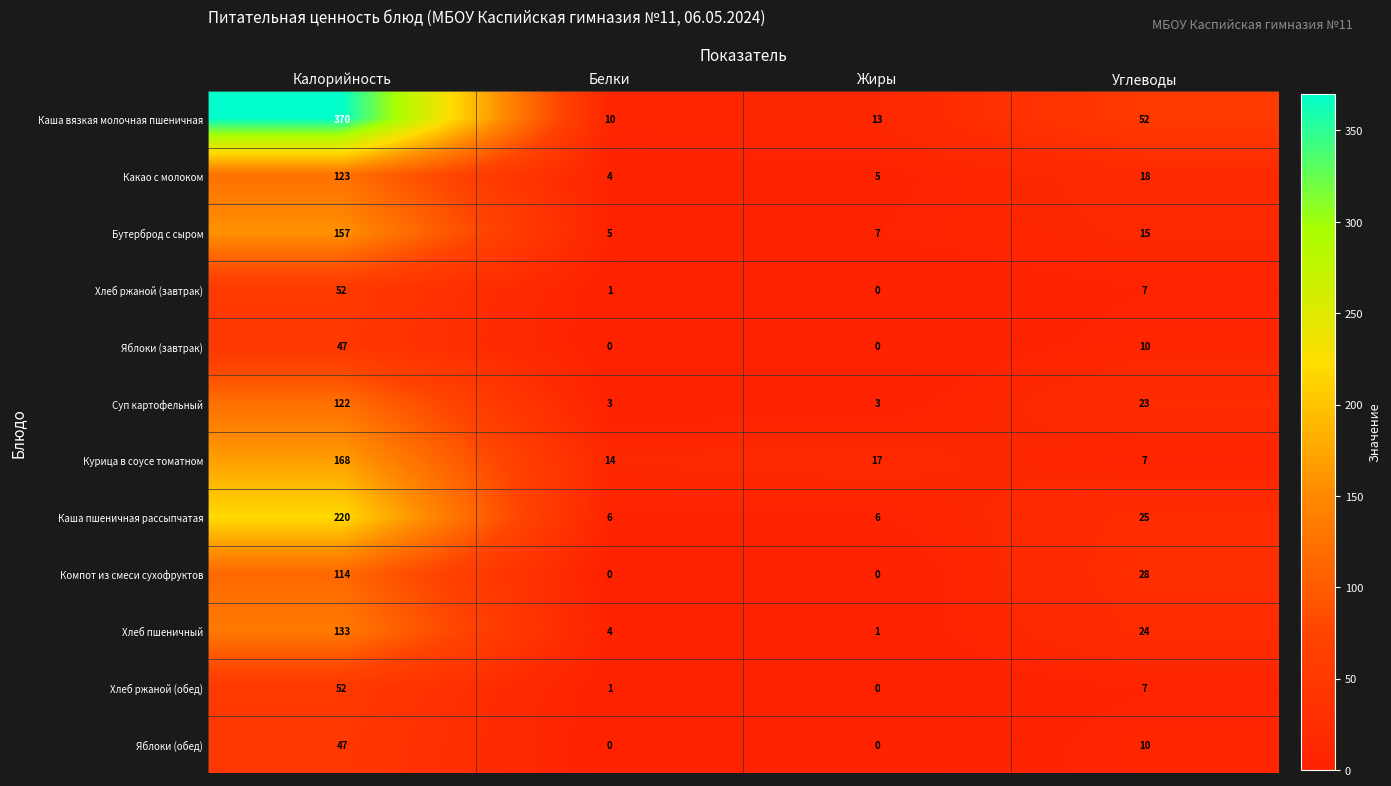

Between Жиры and Углеводы, which series saw the biggest shift?

Каша вязкая молочная пшеничная